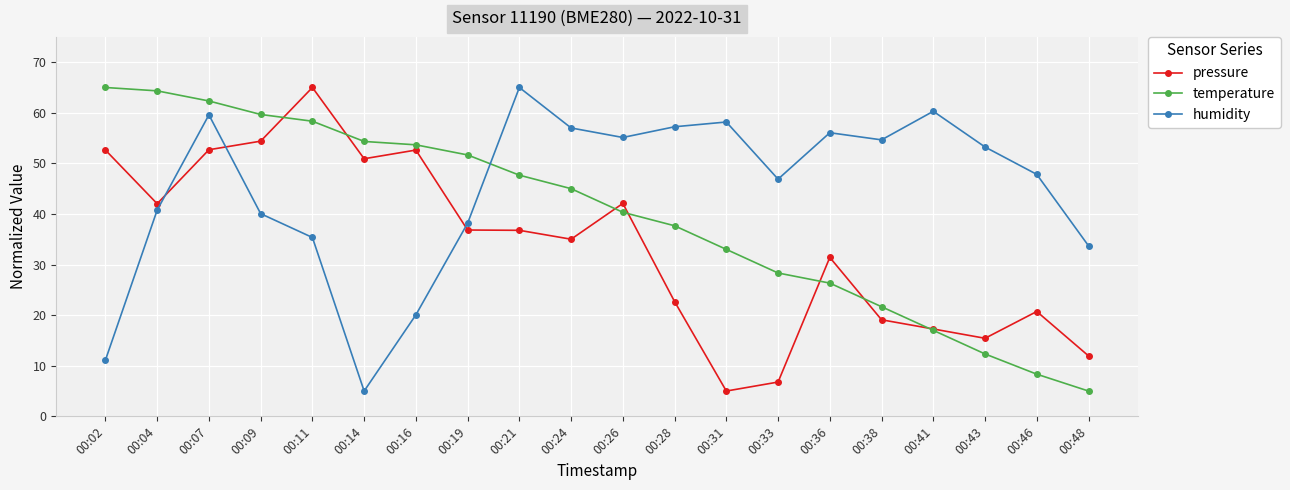

What is the difference between the humidity values at 00:11 and 00:24?

21.6